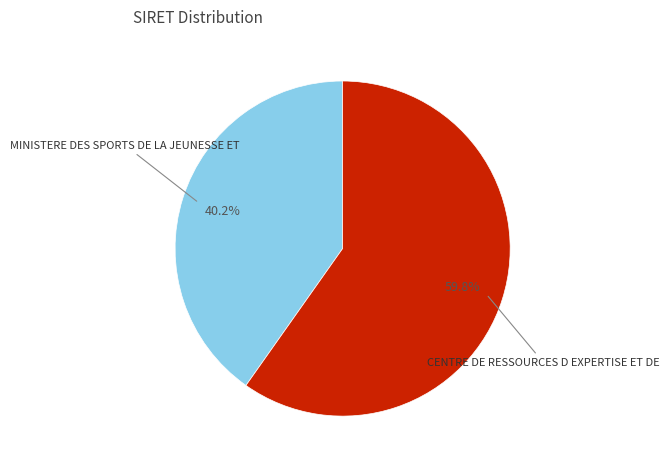

Does any single category account for the majority?

Yes